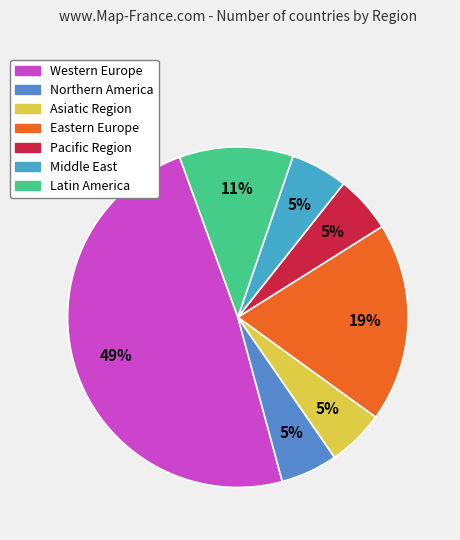

To the nearest percent, what is the difference between the largest and smallest slice percentages?

43%